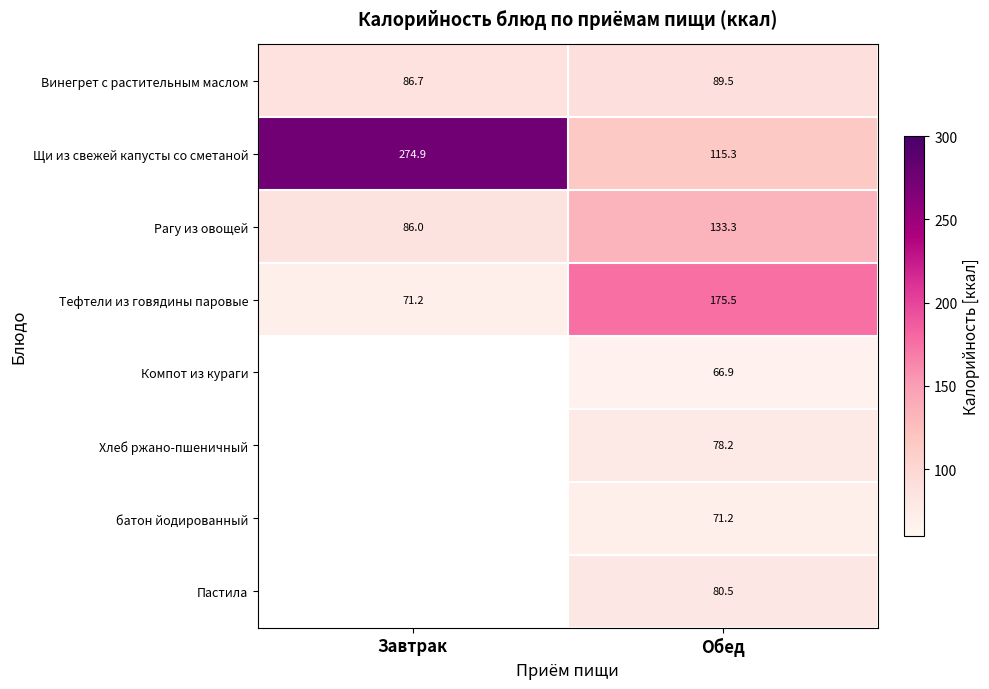

How many distinct data groups are displayed?

8